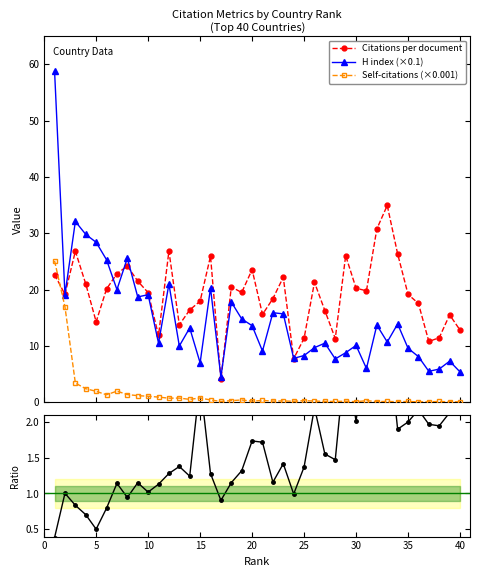

True or false: Citations per document and Self-citations (×0.001) cross at least once.

True